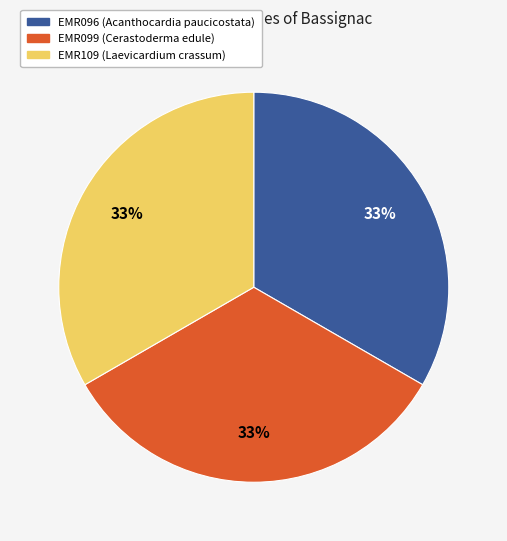

What is the ratio of the value at EMR109 to the value at EMR099?

1.0